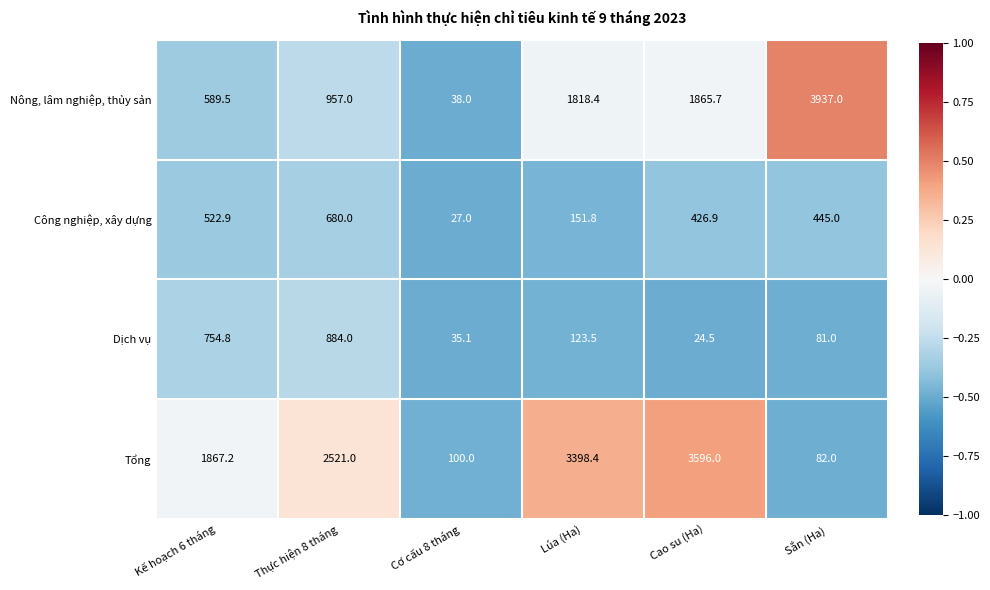

How many data points does each series have?

6